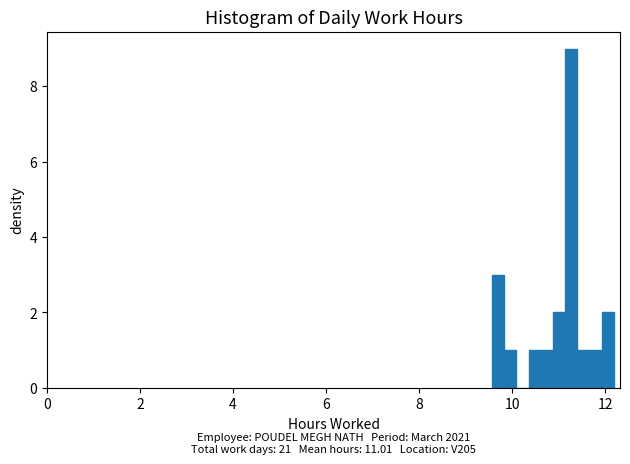

Around what value on the x-axis is the tallest bar? Give the approximate position of its centre, as read against the axis.

11.2